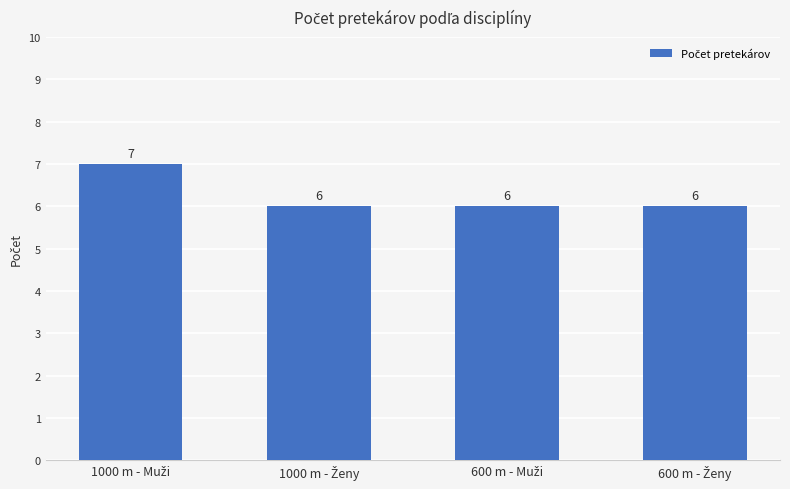

What is the value of the 2nd bar from the left?

6